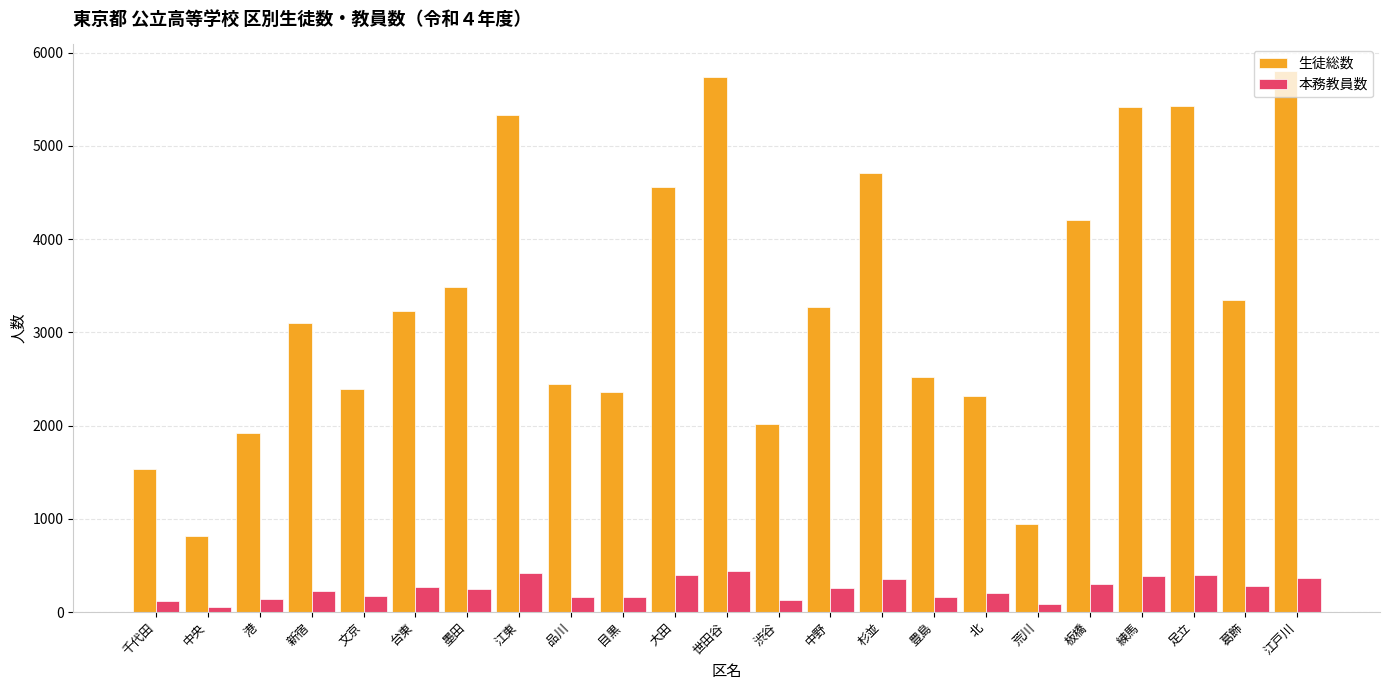

What are all the series names shown in the legend?

生徒総数, 本務教員数